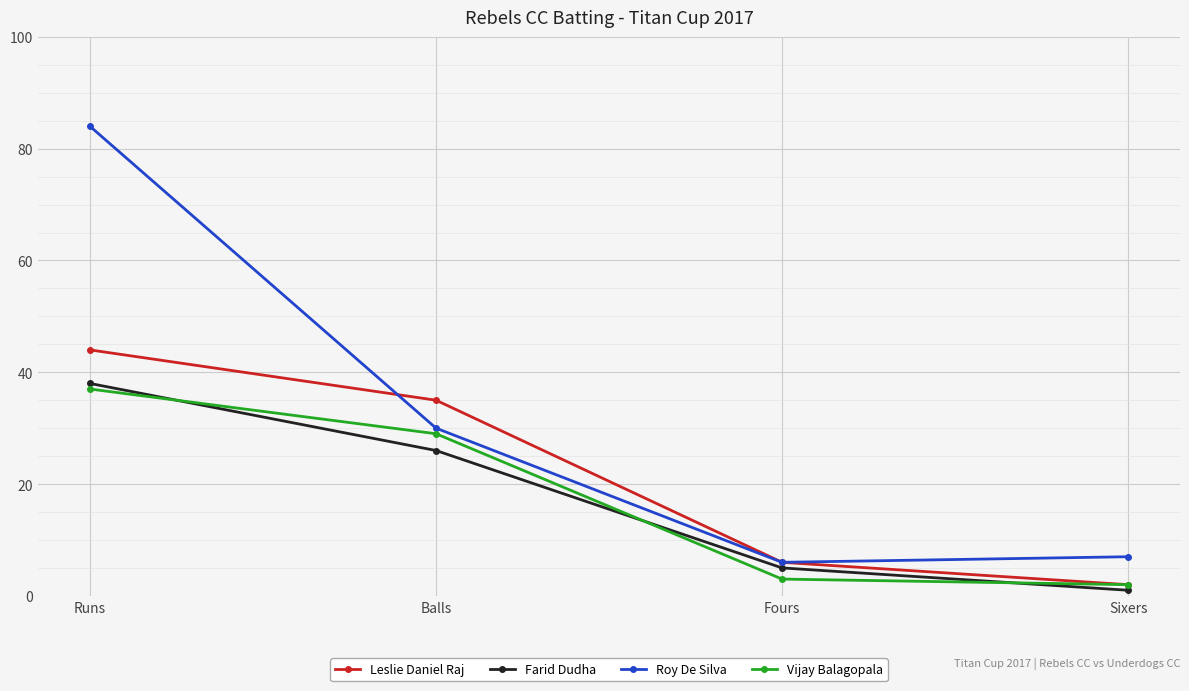

Reading right to left, extract all data points from this chart.

Leslie Daniel Raj: 2	6	35	44
Farid Dudha: 1	5	26	38
Roy De Silva: 7	6	30	84
Vijay Balagopala: 2	3	29	37